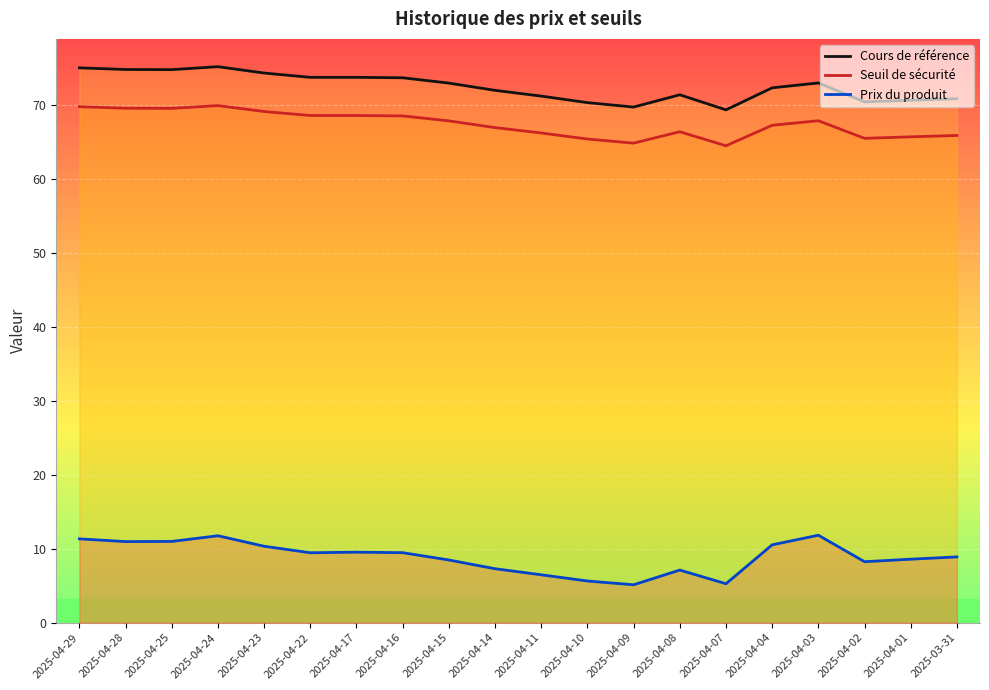

Where is Prix du produit nearest to the value 8?

2025-04-02